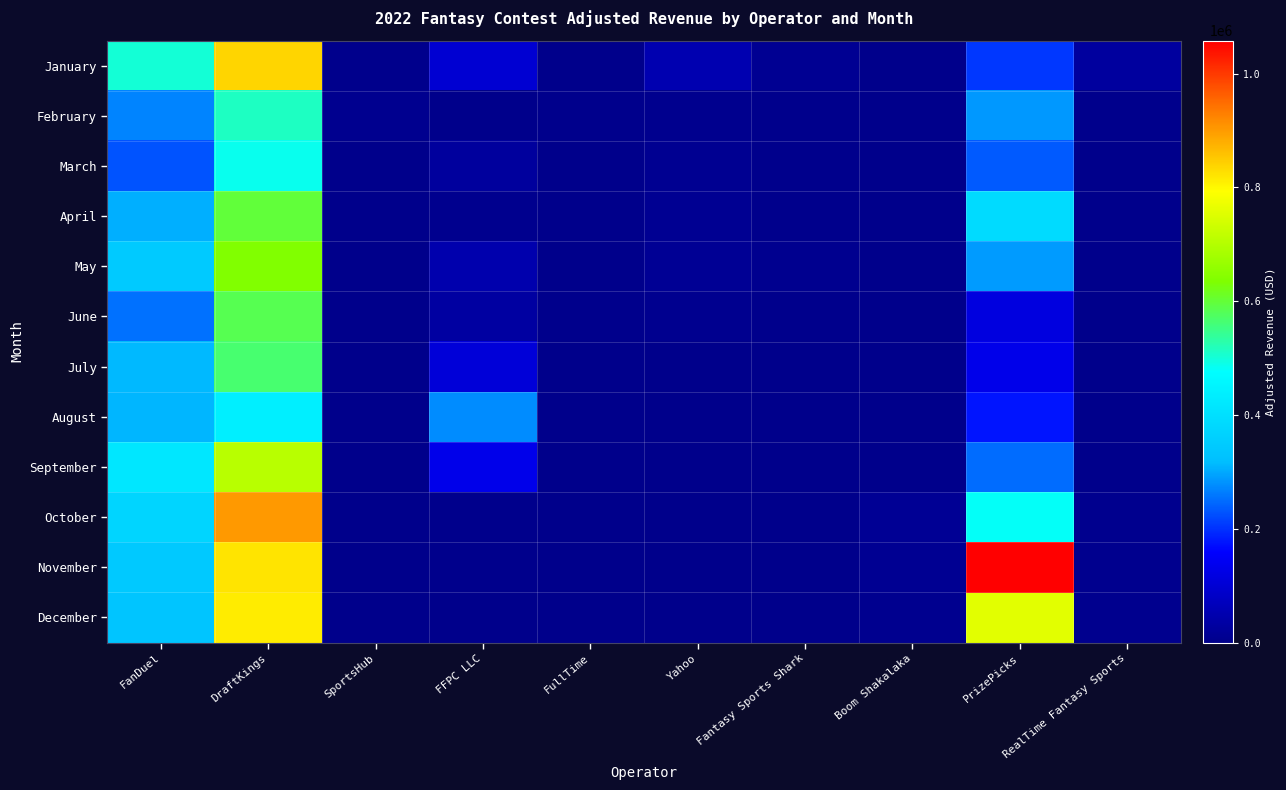

What is the spread (max minus min) of values at PrizePicks?

940653.0